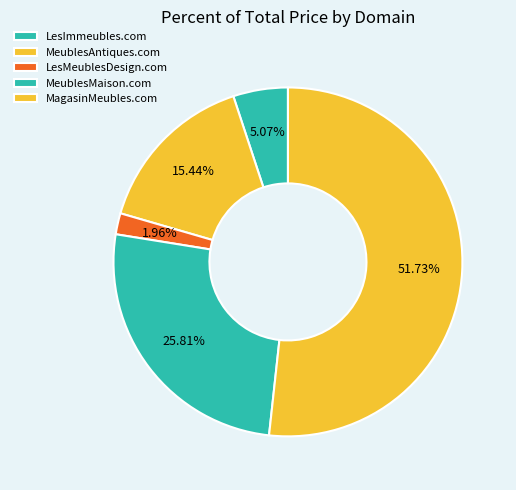

Does MagasinMeubles.com account for over 50% of the chart?

Yes